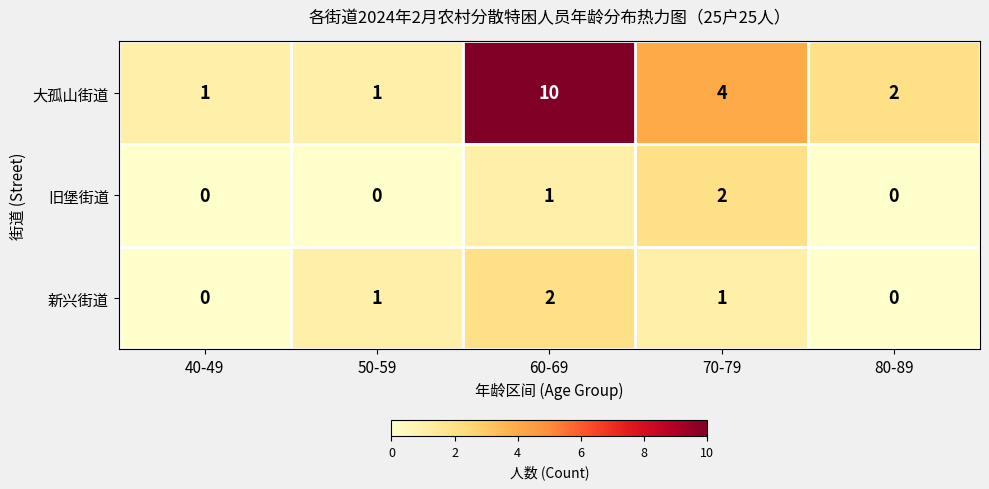

At how many categories does at least one series exceed 3?

2